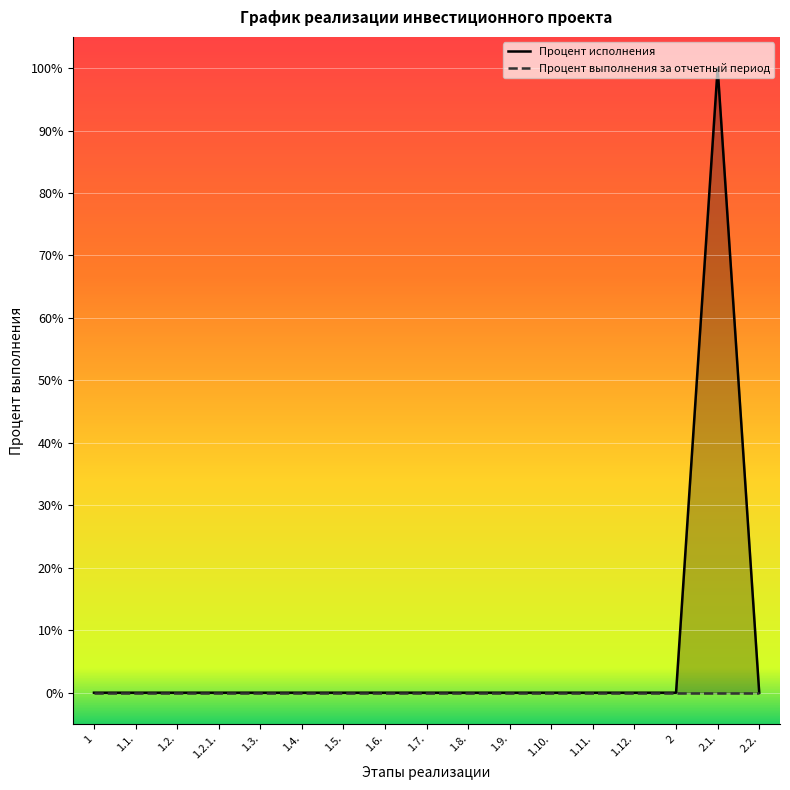

What is the sum of all values?

100